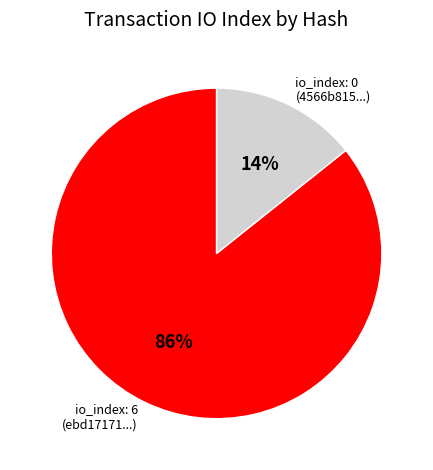

To the nearest percent, what is the average slice percentage?

50%